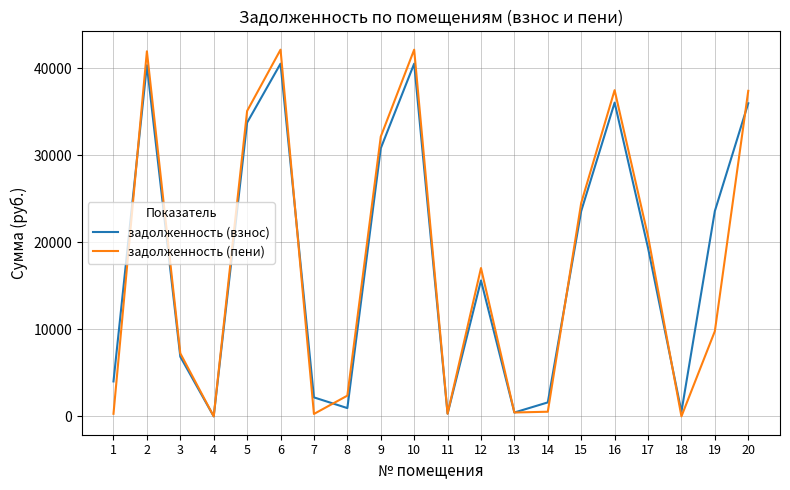

Is the value of задолженность (пени) at 16 greater than the value of задолженность (взнос) at 14?

Yes